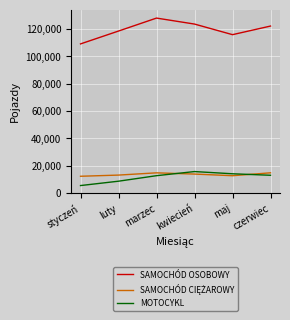

True or false: MOTOCYKL and SAMOCHÓD OSOBOWY intersect in this chart.

False